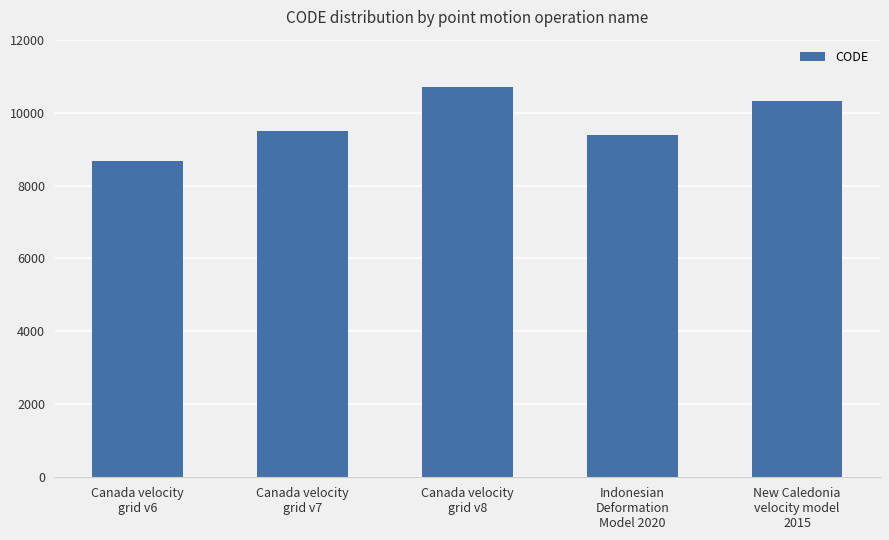

What is the change in value from Canada velocity
grid v7 to Indonesian
Deformation
Model 2020?

-108